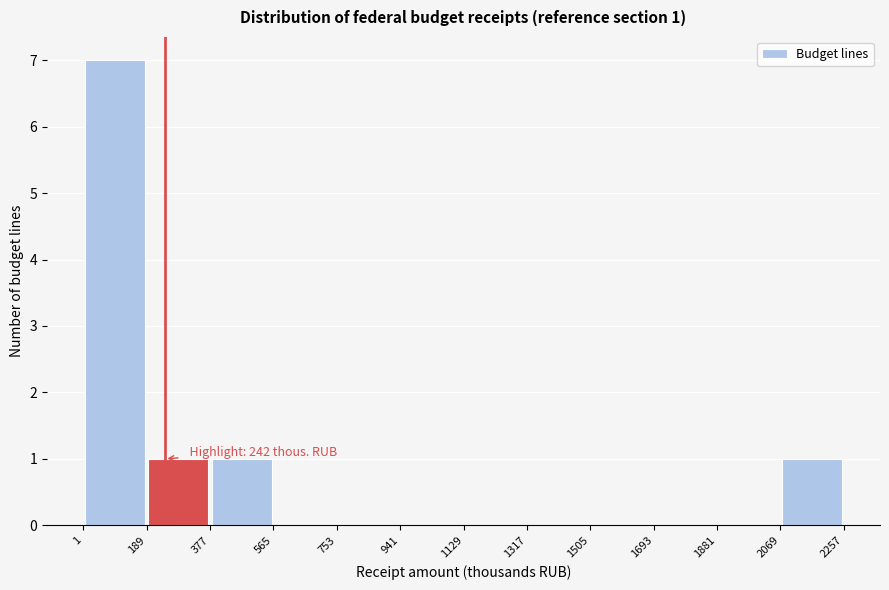

Over which range of the x-axis is the bar tallest?

1 to 189